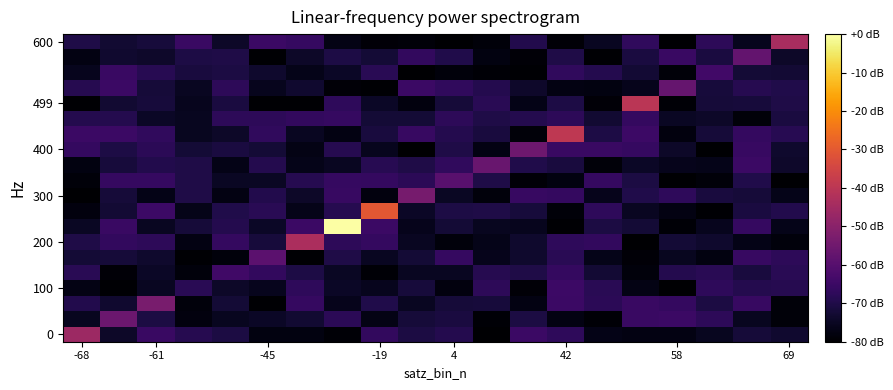

How many series are shown in this chart?

20